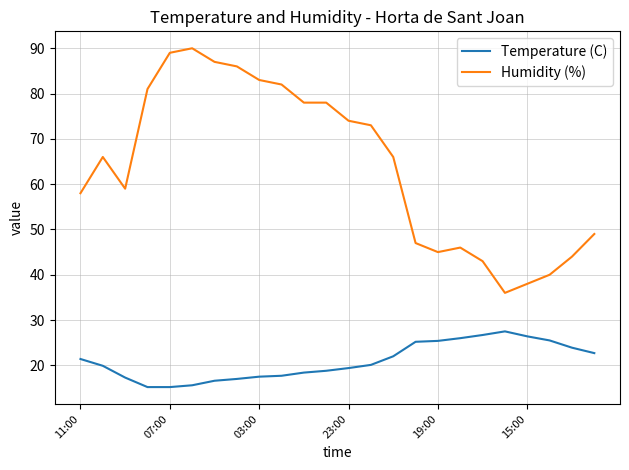

What is the lowest value of the Humidity (%) series?

36.0